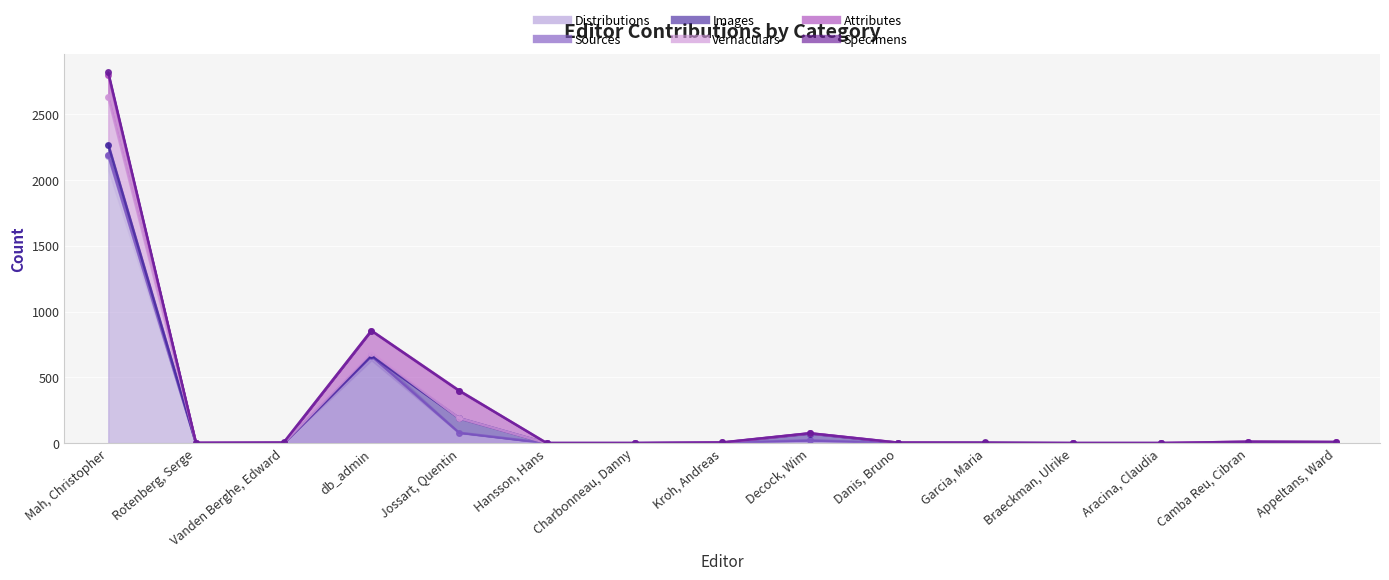

At which label does Vernaculars reach its minimum?

Vanden Berghe, Edward